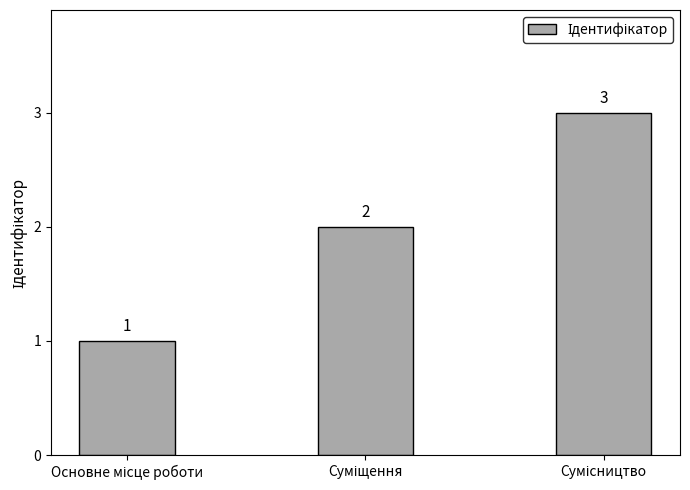

What is the value of the 3rd bar from the left?

3